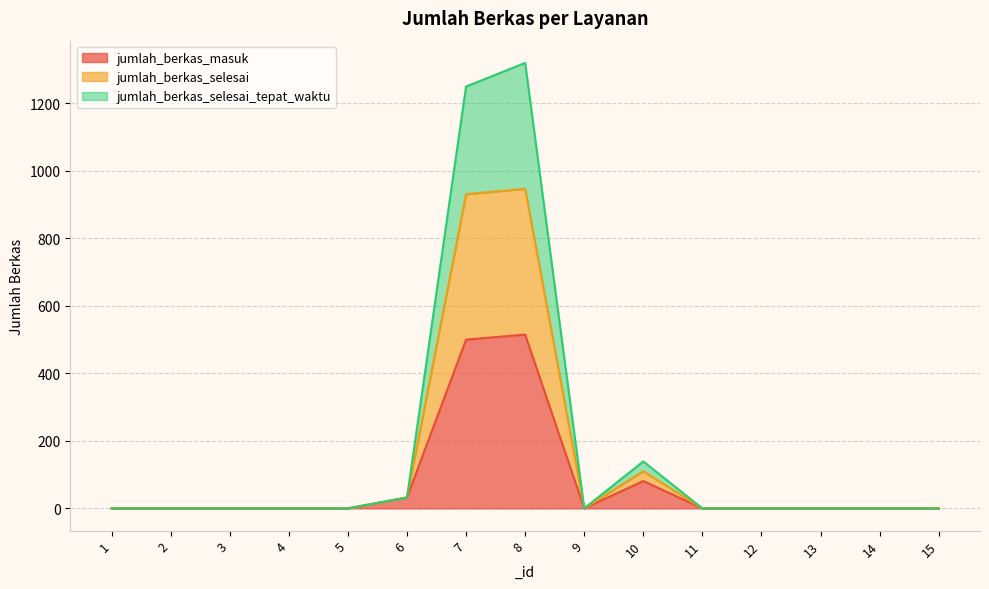

What is the difference between the maximum and second lowest values in the jumlah_berkas_selesai series?

947